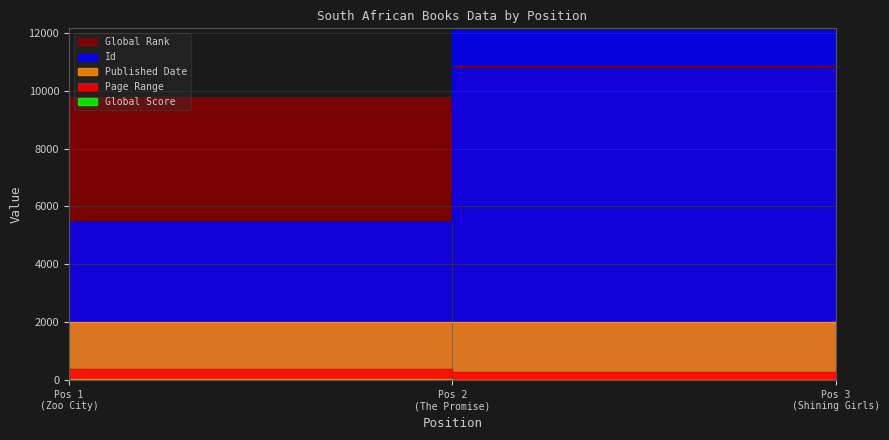

What is the value of the Global Rank point at the 3rd from the left?

11051